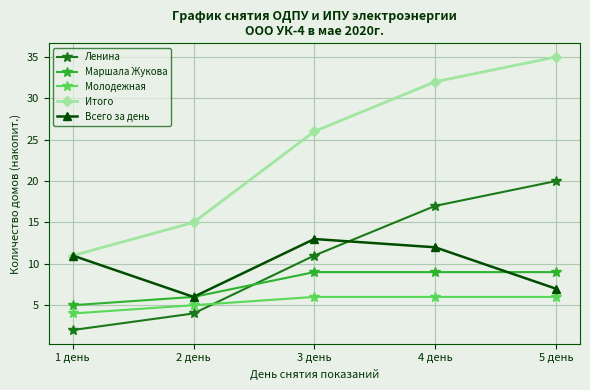

What is the minimum value for Маршала Жукова?

5